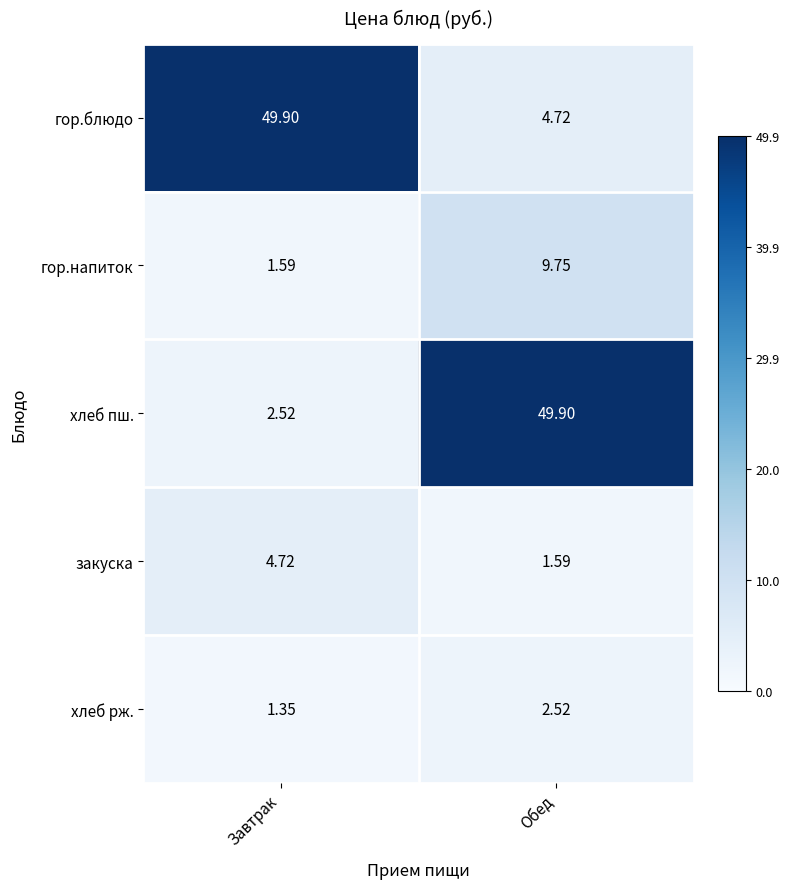

Which series has the largest range (max minus min)?

хлеб пш.